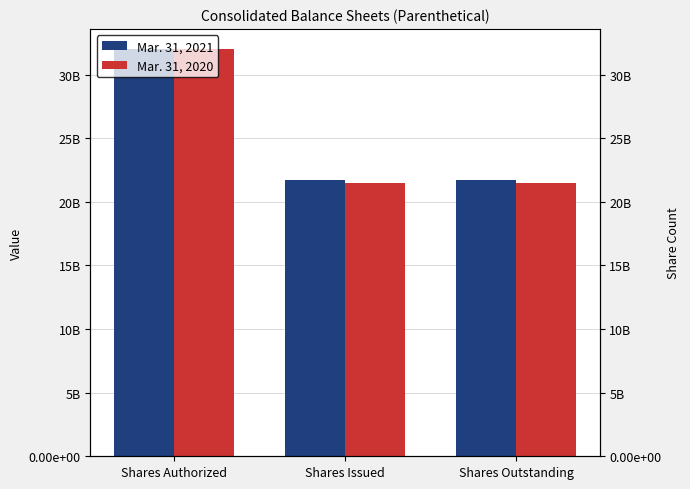

How many bars are there in total?

6